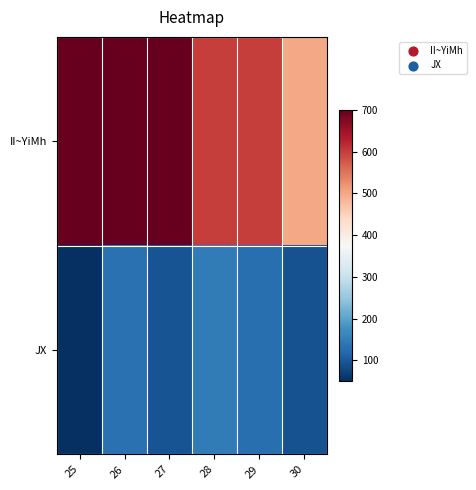

Which label corresponds to the smallest value in the chart?

25